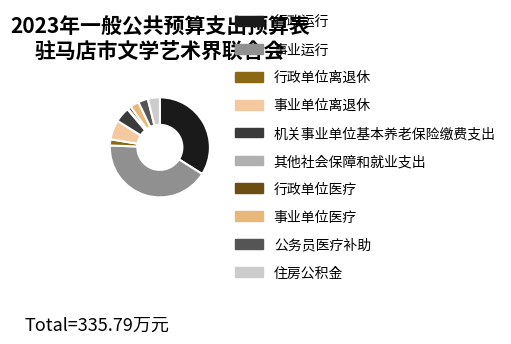

Is it true that 机关事业单位基本养老保险缴费支出 is 5% of the pie?

True